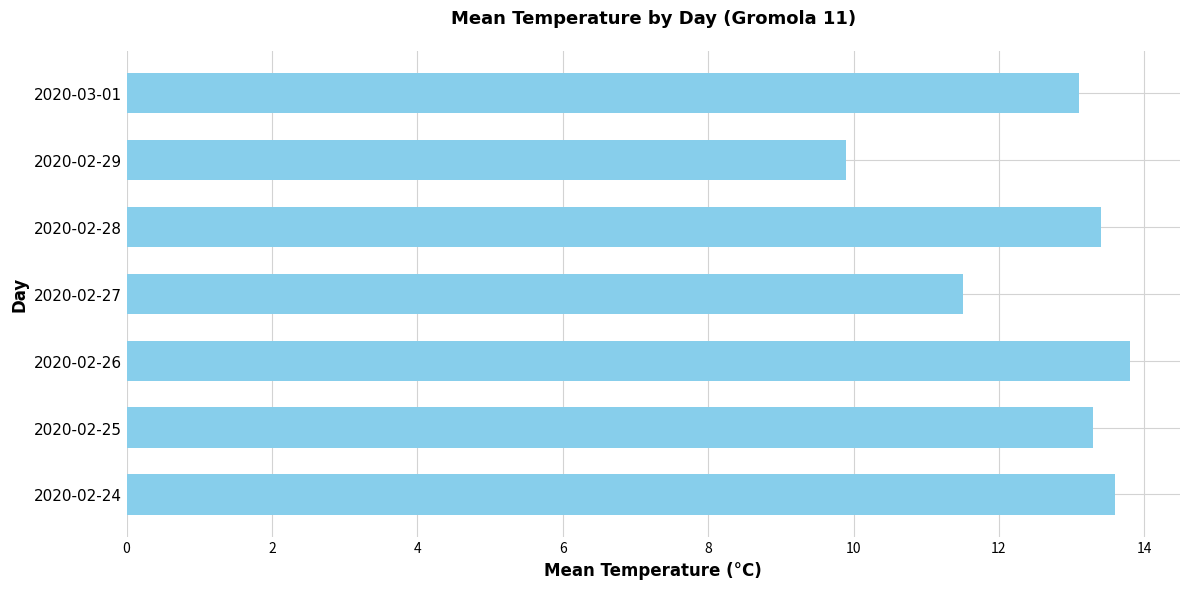

At which label is the value closest to 11?

2020-02-27